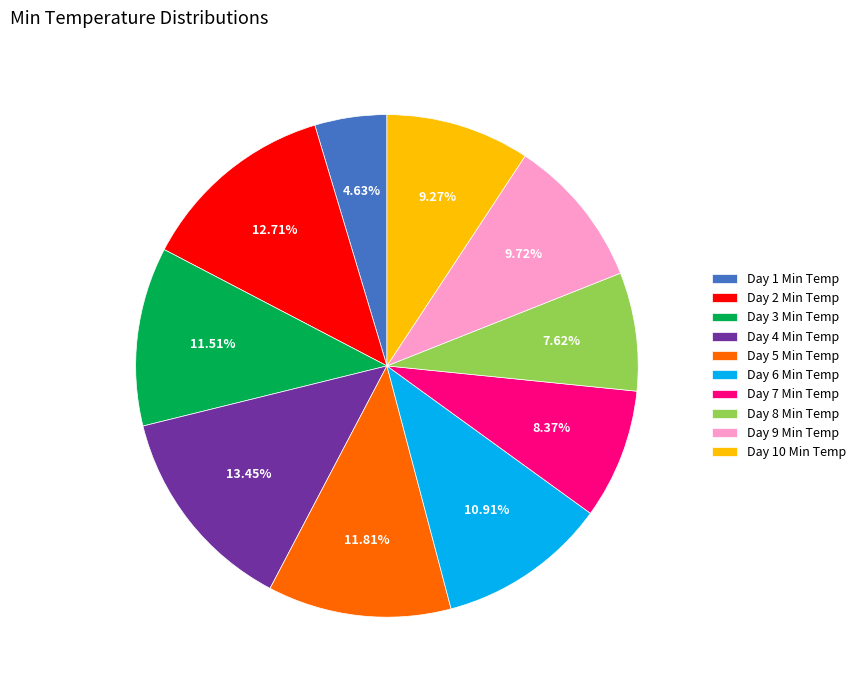

Which has a higher value, Day 7 Min Temp or Day 9 Min Temp?

Day 9 Min Temp